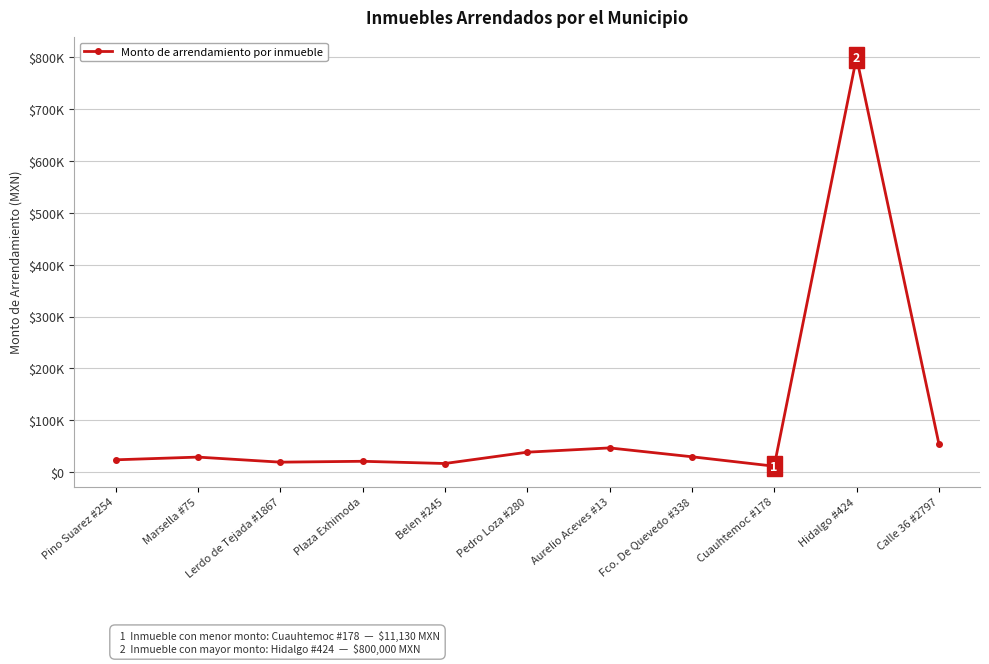

Reading left to right, extract all data points from this chart.

23437.3	28678.2	18921.0	20600.2	16309.6	38154.7	46408.1	29327.5	11130.0	800000.0	54852.9